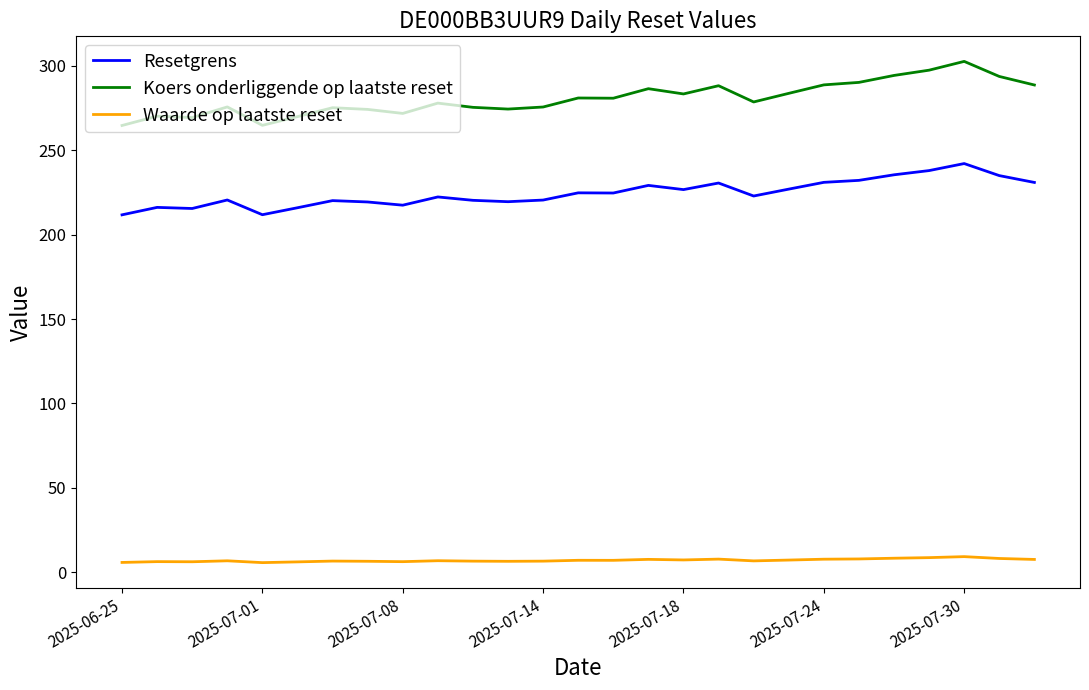

Which series has the widest spread of values?

Koers onderliggende op laatste reset